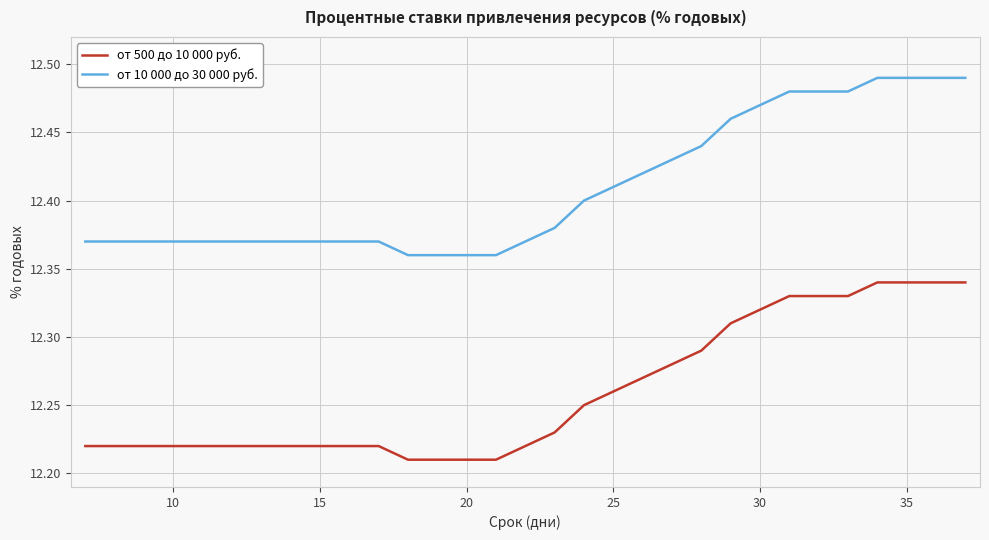

True or false: от 10 000 до 30 000 руб. and от 500 до 10 000 руб. intersect in this chart.

False